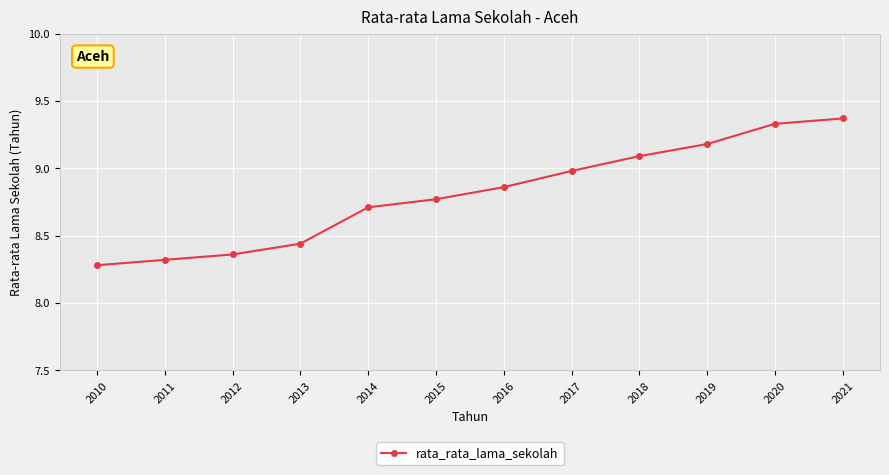

How many series are shown in this chart?

1